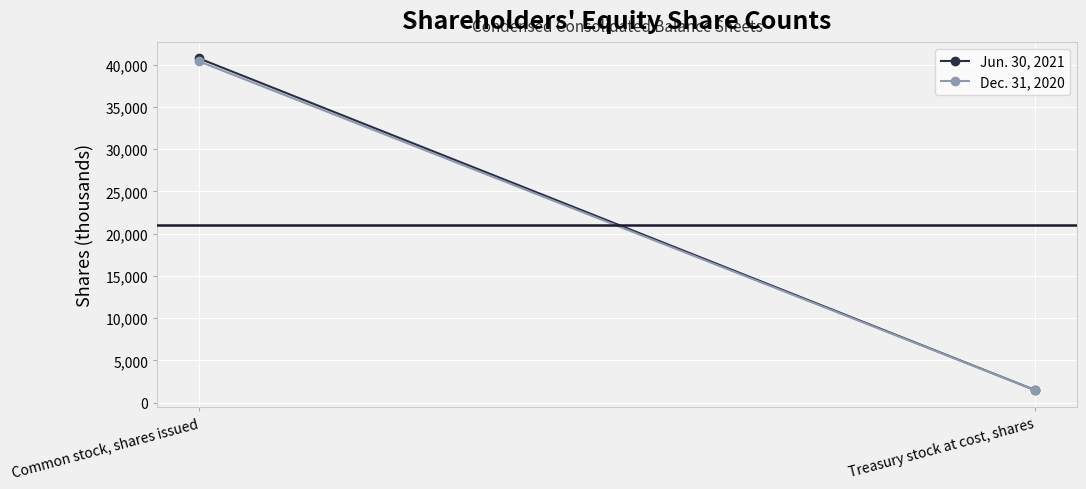

Is it true that Dec. 31, 2020 equals 40394 at Common stock, shares issued?

True